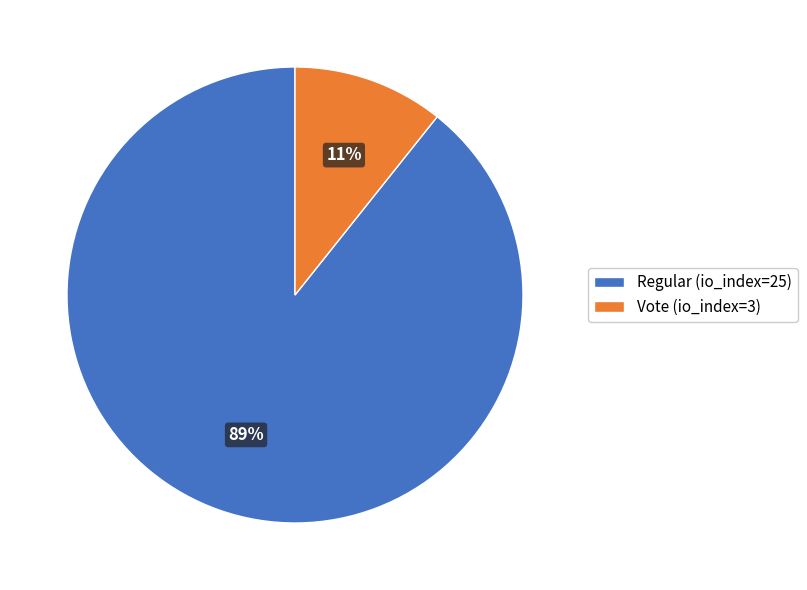

Is it true that Regular (io_index=25) is 99% of the pie?

False